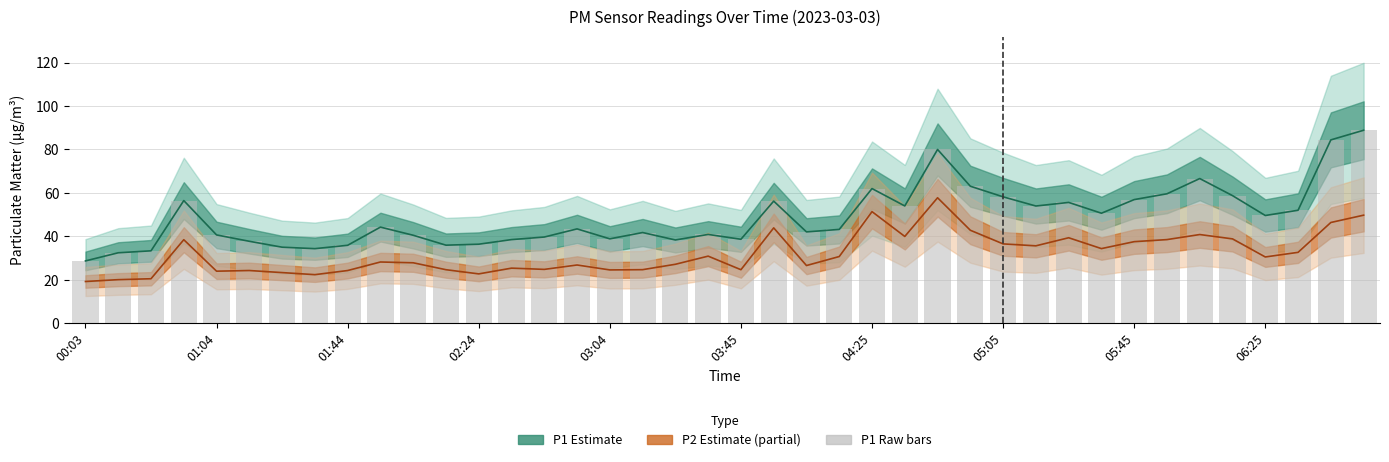

Are the bars grouped side by side (vs. stacked)?

No